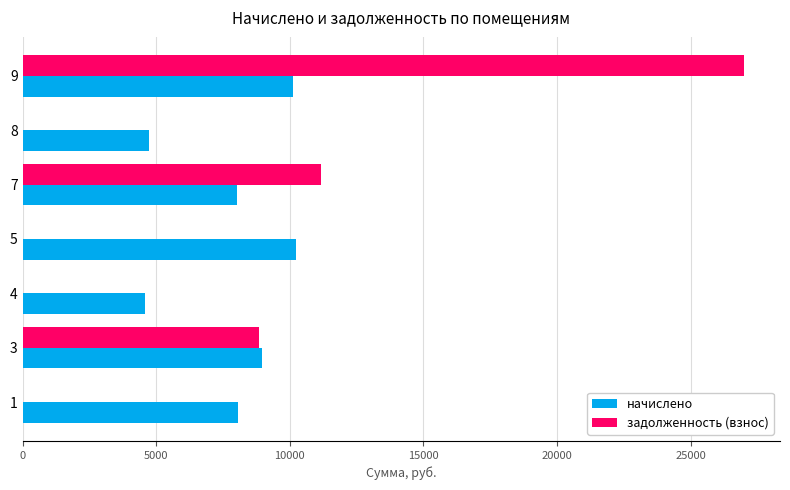

Which series has the largest total across all categories?

начислено